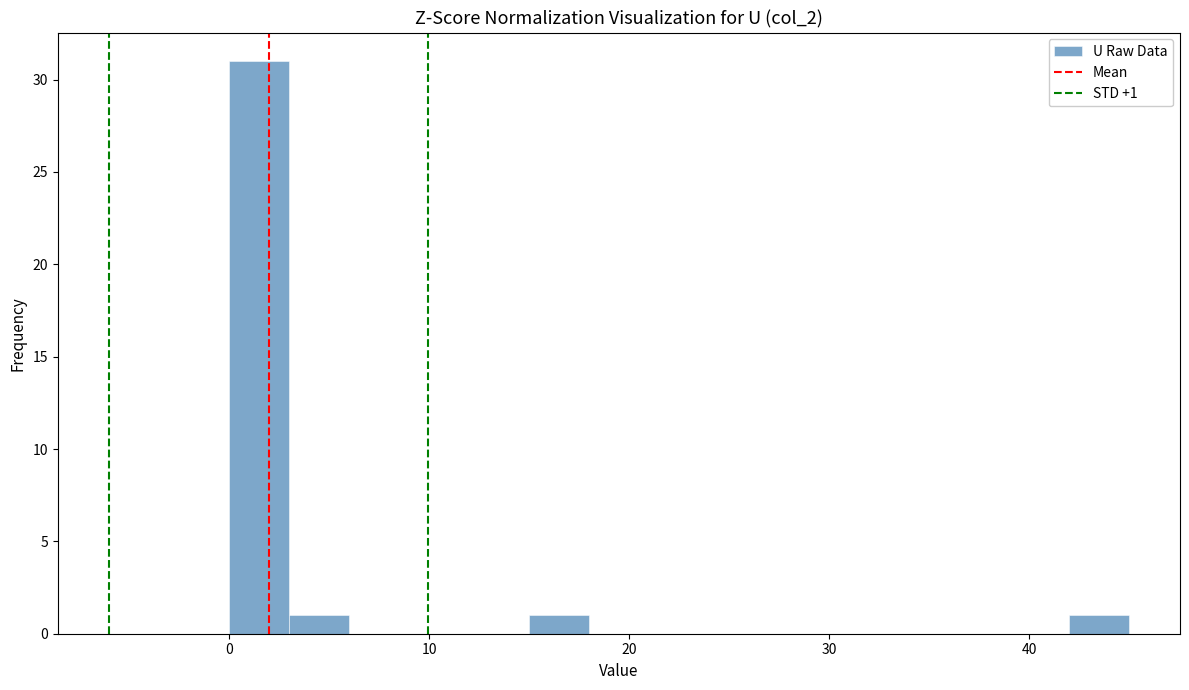

Read against the x-axis, roughly where is the centre of the tallest bar?

2